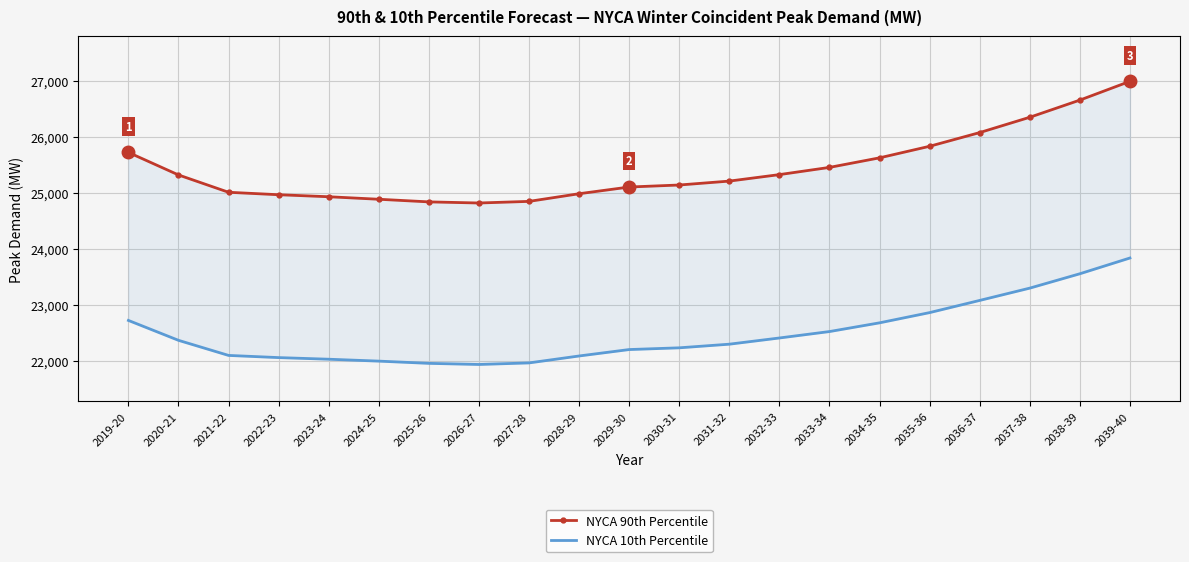

Is the value of NYCA 90th Percentile at 2029-30 greater than the value of NYCA 10th Percentile at 2032-33?

Yes